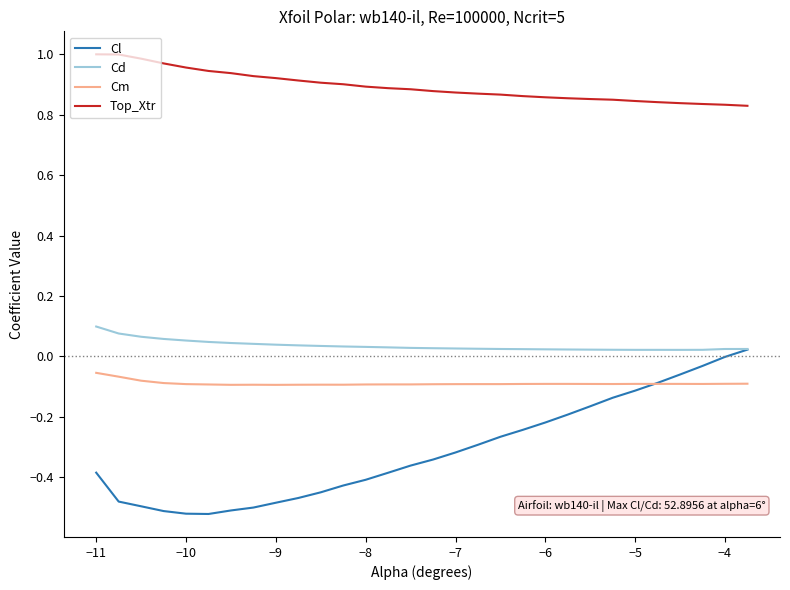

True or false: Cm and Cd cross at least once.

False